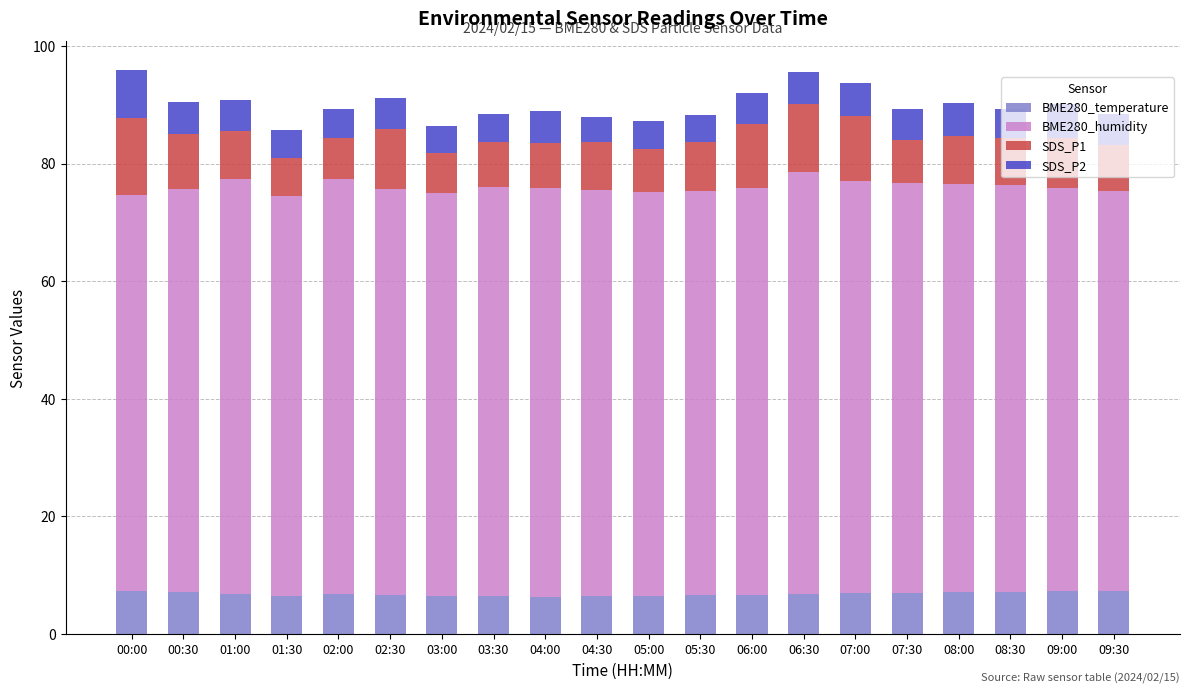

What is the average value of the BME280_temperature series?

6.8